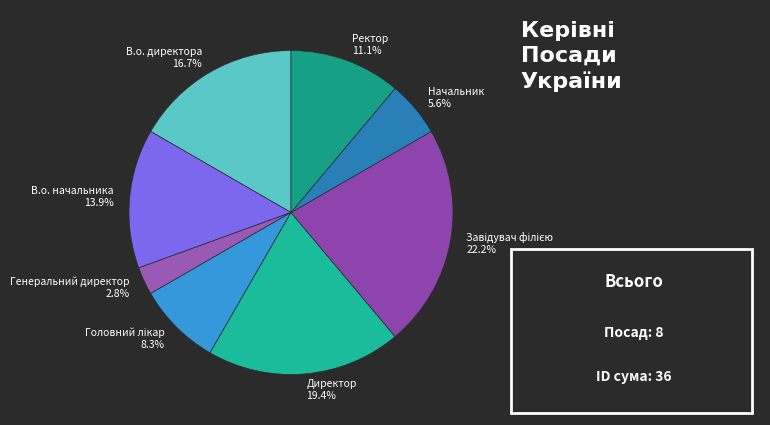

Do Ректор and Начальник together represent more than half of the pie?

No